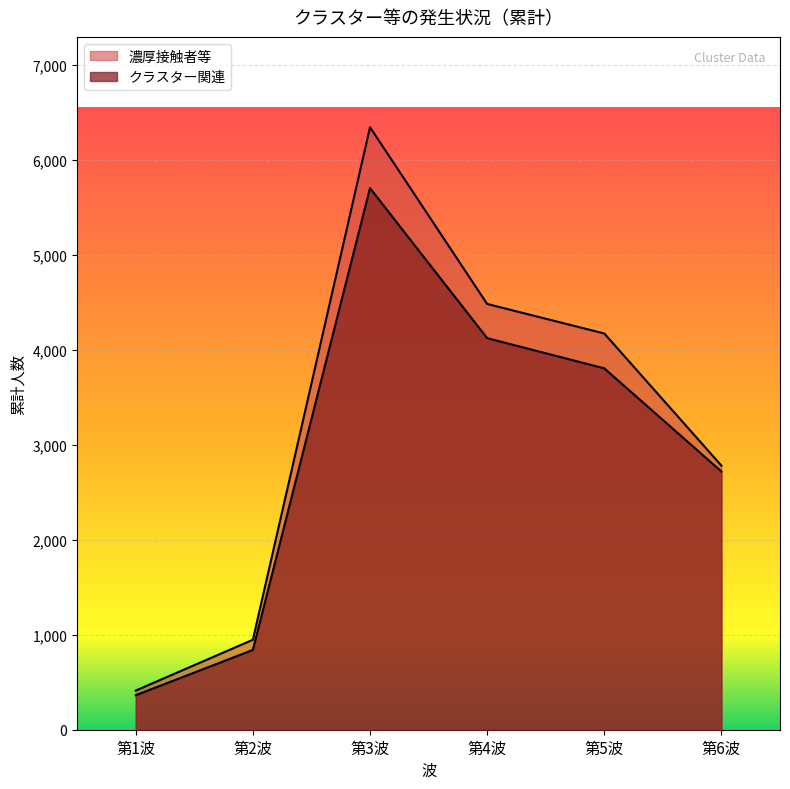

Where does the data first go above 3804?

第3波